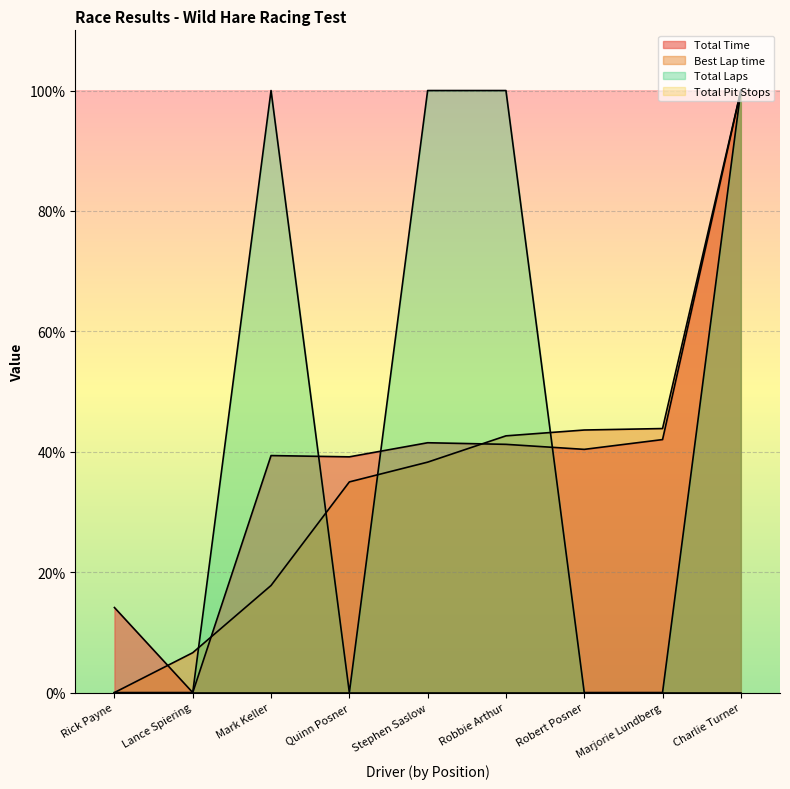

Where is the first local minimum for Total Time?

Lance Spiering